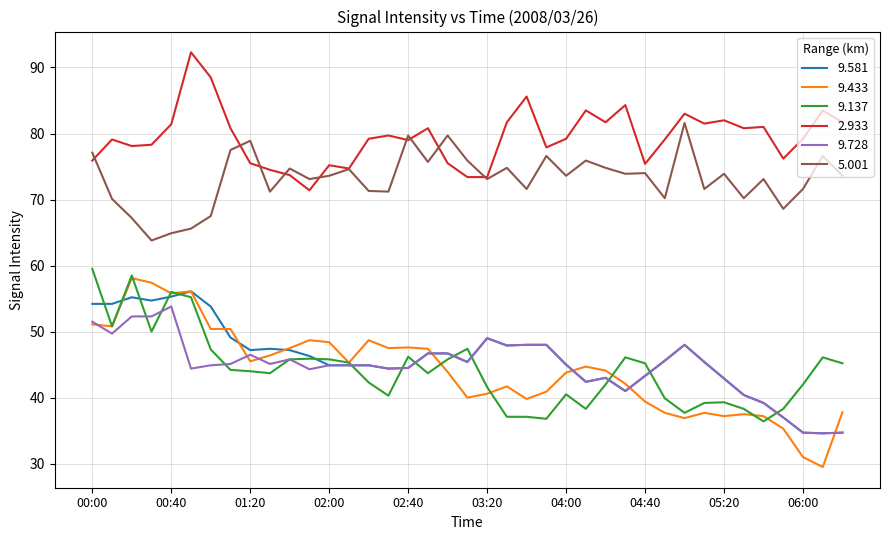

Which series has the largest total across all categories?

2.933